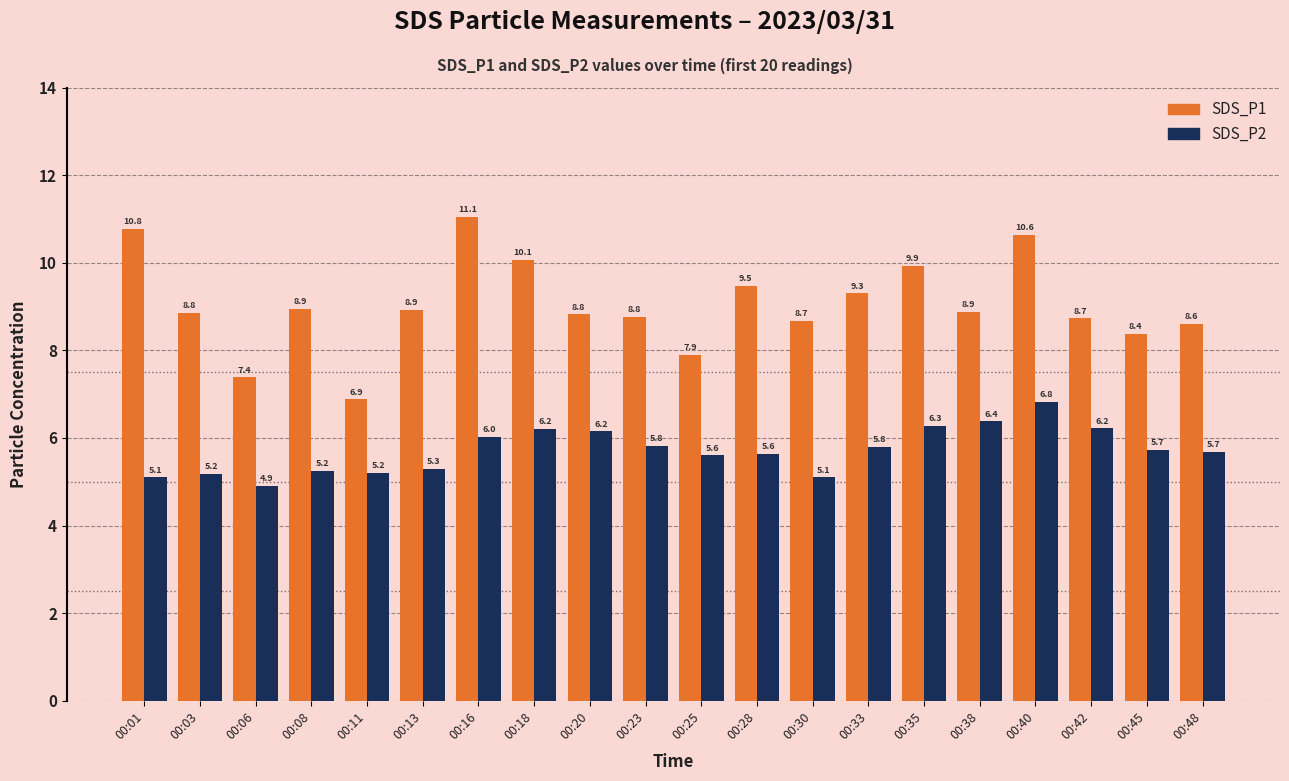

Where does the SDS_P1 series first go above 8?

00:01